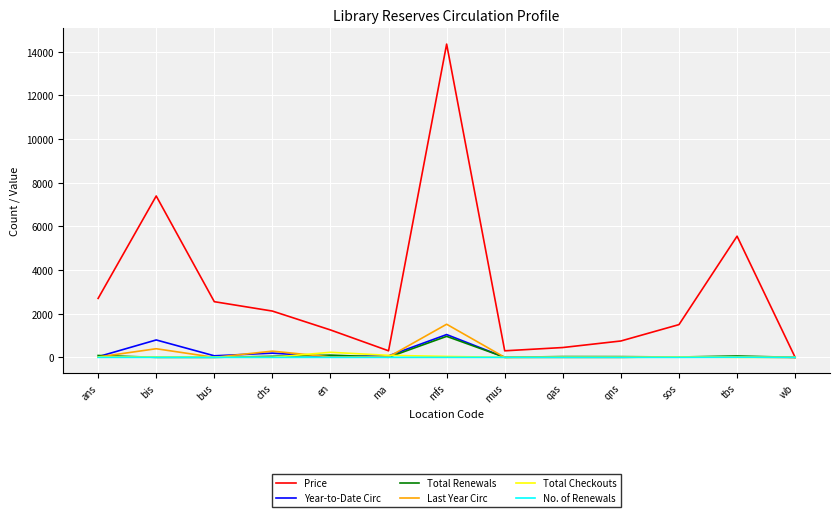

At which category is the sum across all series the highest?

mfs